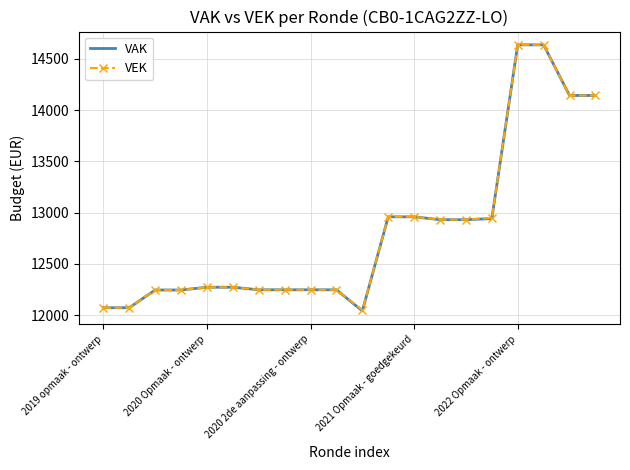

What is the highest value of the VEK series?

14638